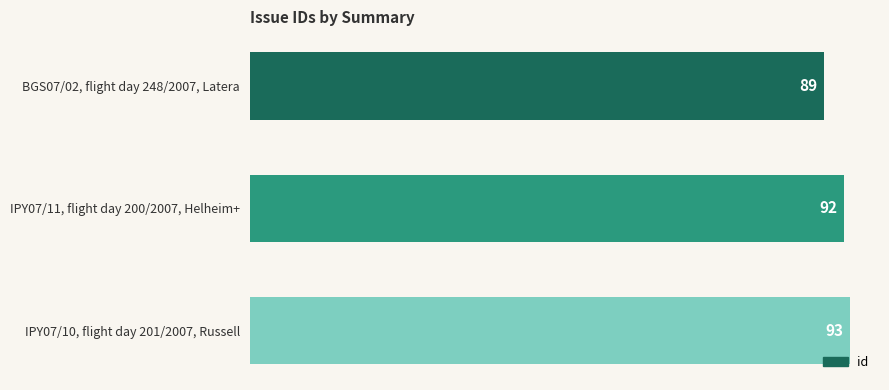

Is it true that the value at IPY07/11, flight day 200/2007, Helheim+ is 126?

False